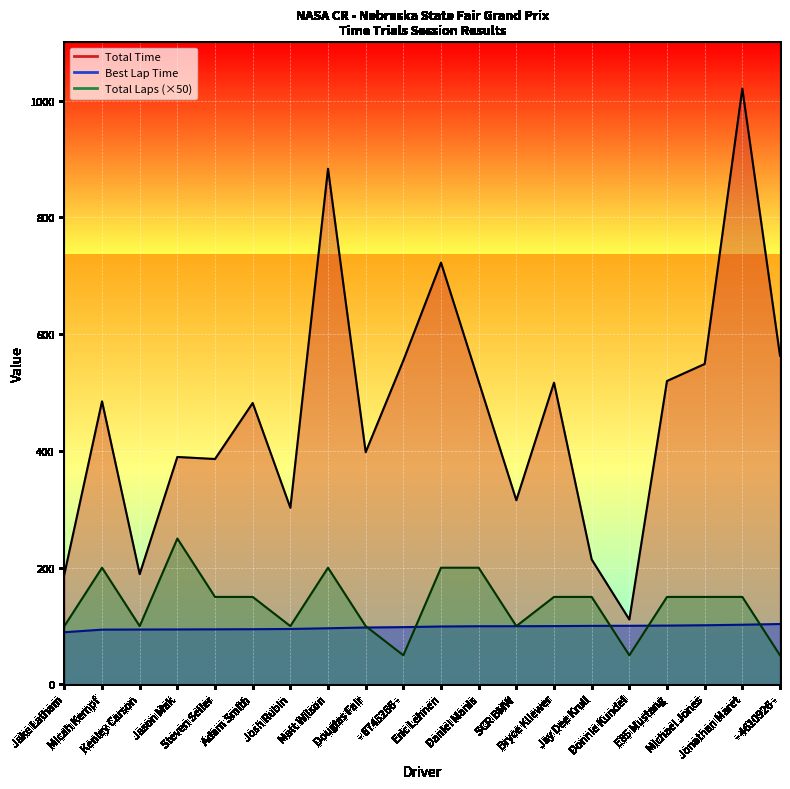

What are all the series names shown in the legend?

Total Time (line), Best Lap Time (line), Total Laps ×50 (line)